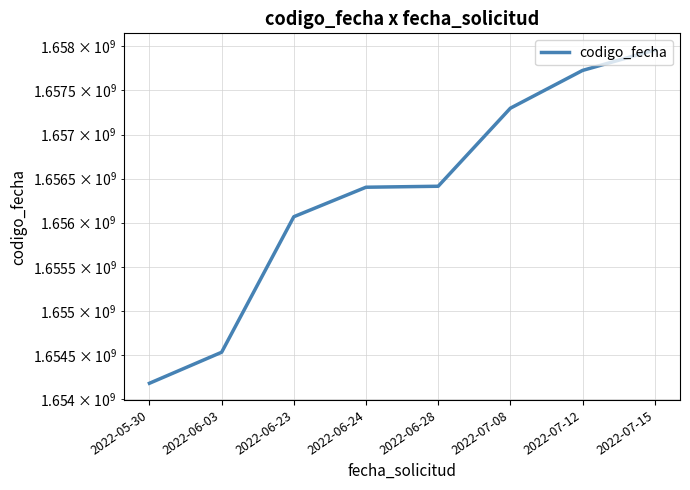

Reading left to right, transcribe all the data shown in this chart.

1654180392	1654531703	1656067703	1656402073	1656413097	1657298567	1657727197	1657959062